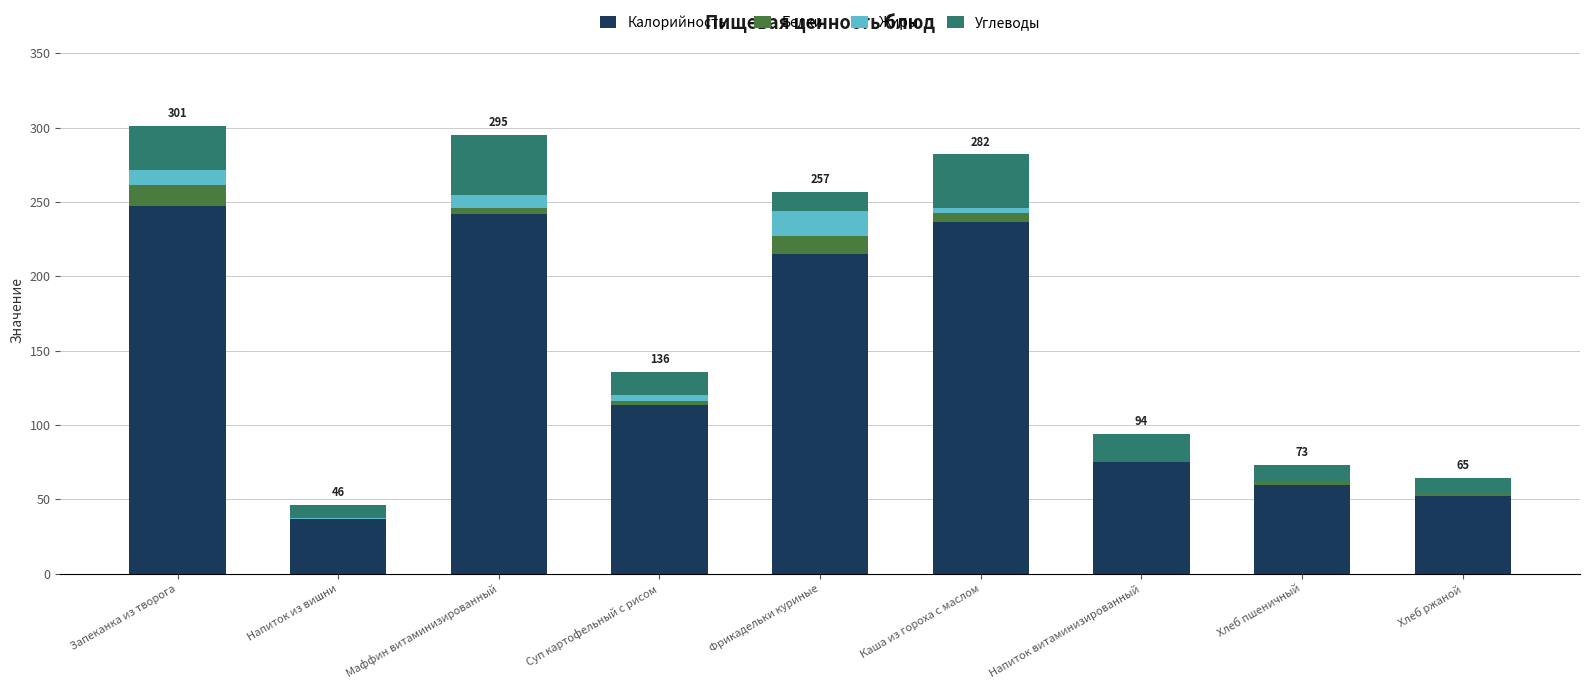

How many series are shown in this chart?

4